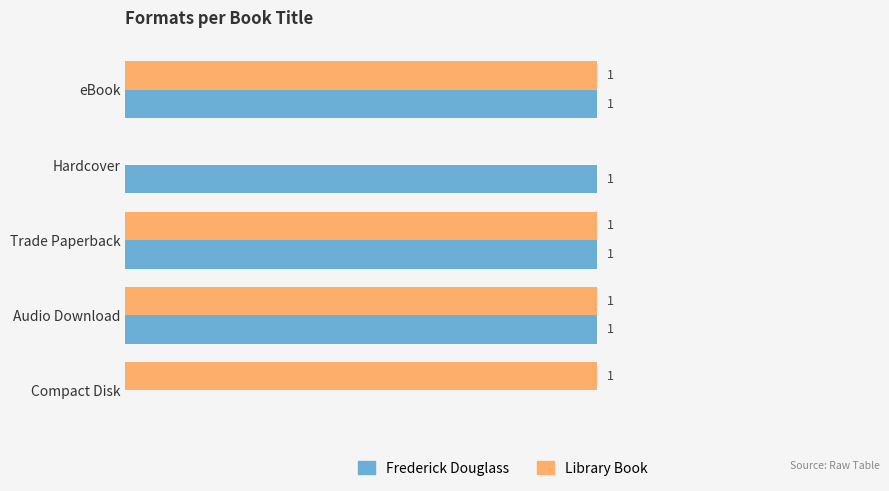

What are all the series names shown in the legend?

Frederick Douglass, Library Book